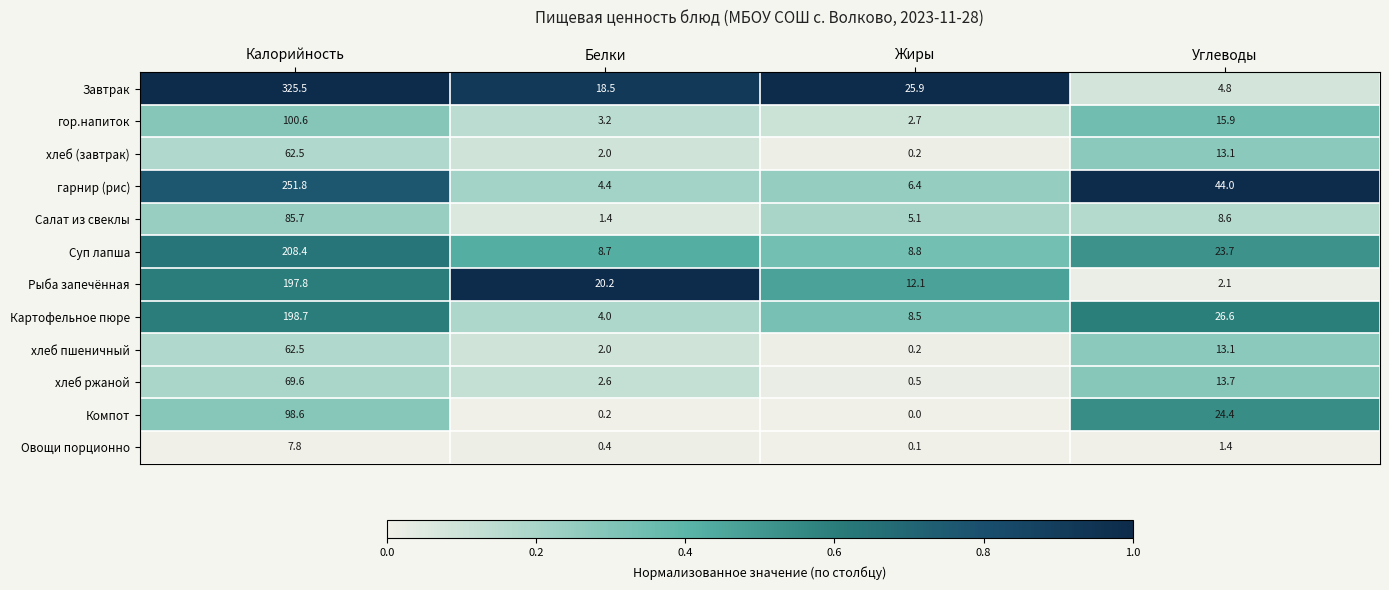

What is the greatest value displayed?

325.5